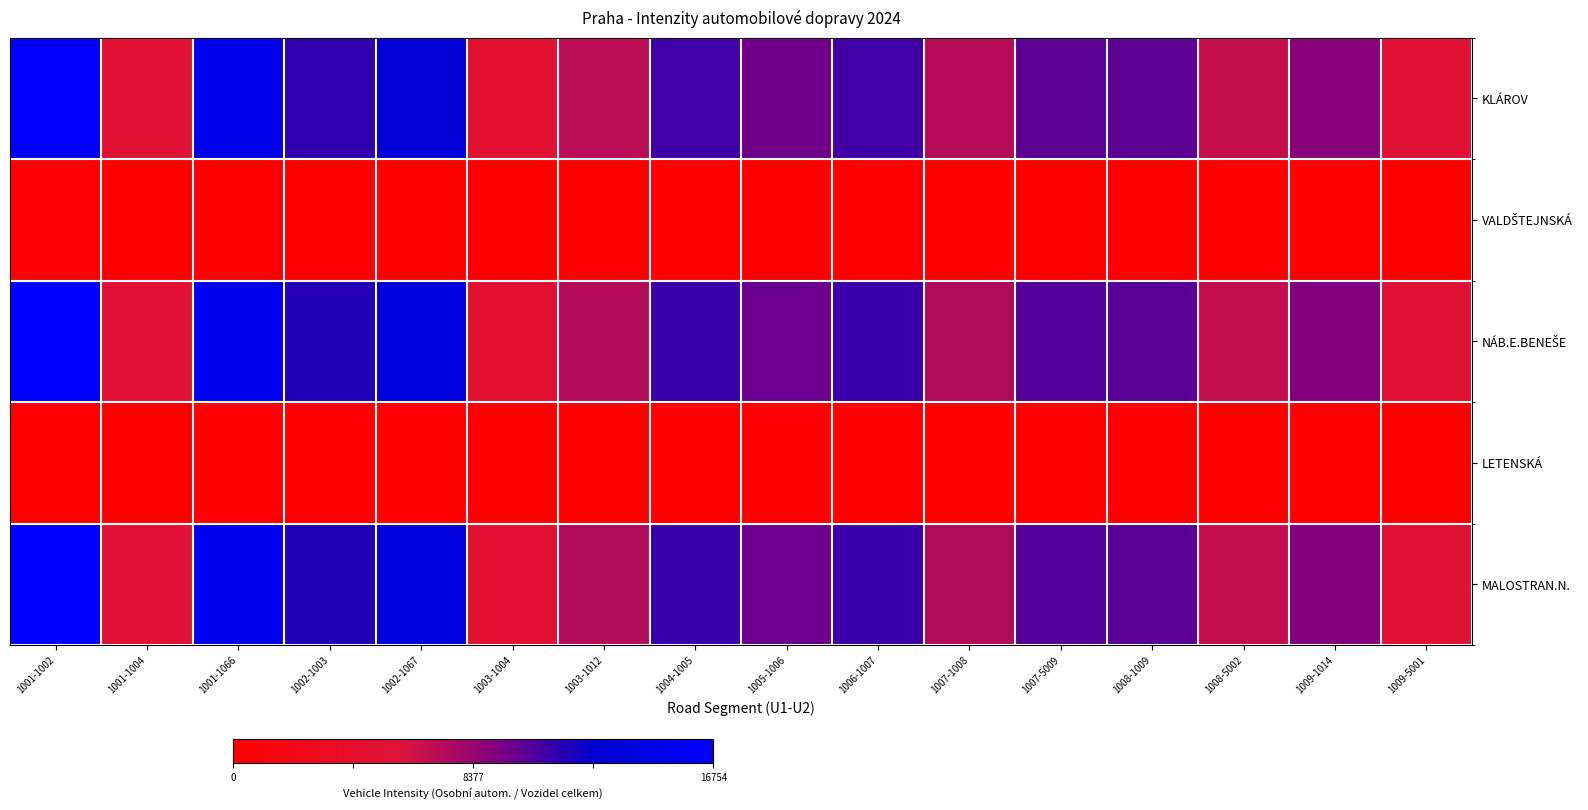

What is the difference between the highest and lowest values at 1005-1006?

9800